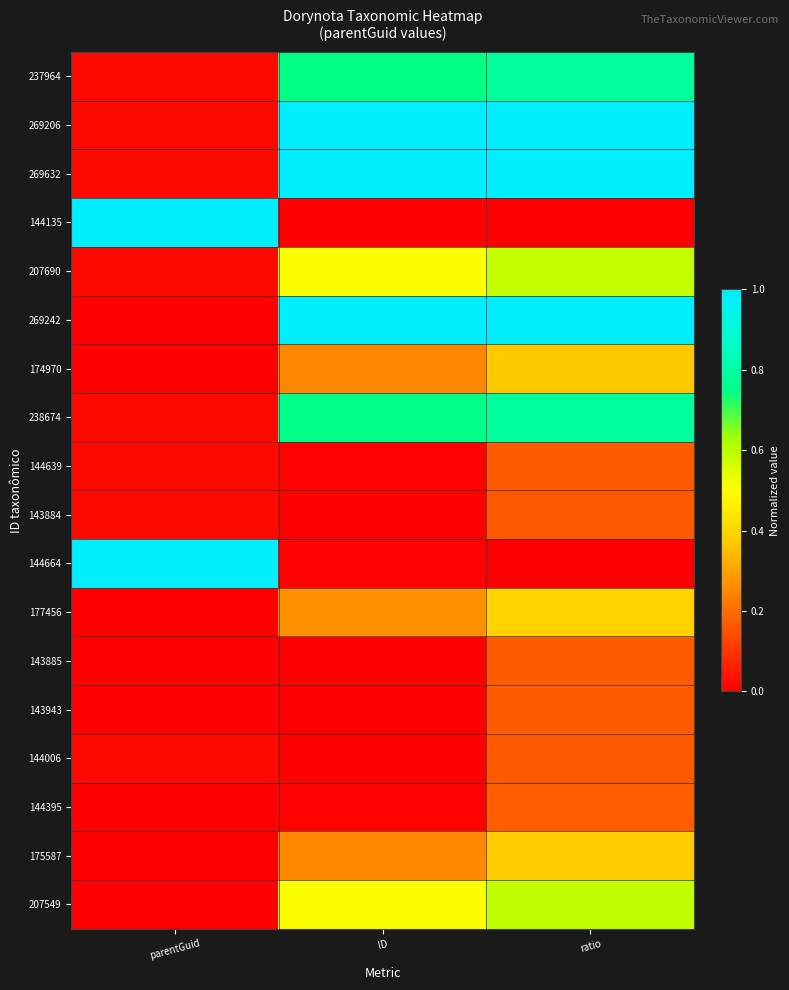

Reading left to right, transcribe all the data shown in this chart.

237964: parentGuid=0.0	ID=0.7	ratio=0.8
269206: parentGuid=0.0	ID=1.0	ratio=1.0
269632: parentGuid=0.0	ID=1.0	ratio=1.0
144135: parentGuid=1.0	ID=0.0	ratio=0.0
207690: parentGuid=0.0	ID=0.5	ratio=0.6
269242: parentGuid=0.0	ID=1.0	ratio=1.0
174970: parentGuid=0.0	ID=0.2	ratio=0.4
238674: parentGuid=0.0	ID=0.8	ratio=0.8
144639: parentGuid=0.0	ID=0.0	ratio=0.2
143884: parentGuid=0.0	ID=0.0	ratio=0.2
144664: parentGuid=1.0	ID=0.0	ratio=0.0
177456: parentGuid=0.0	ID=0.3	ratio=0.4
143885: parentGuid=0.0	ID=0.0	ratio=0.2
143943: parentGuid=0.0	ID=0.0	ratio=0.2
144006: parentGuid=0.0	ID=0.0	ratio=0.2
144395: parentGuid=0.0	ID=0.0	ratio=0.2
175587: parentGuid=0.0	ID=0.3	ratio=0.4
207549: parentGuid=0.0	ID=0.5	ratio=0.6